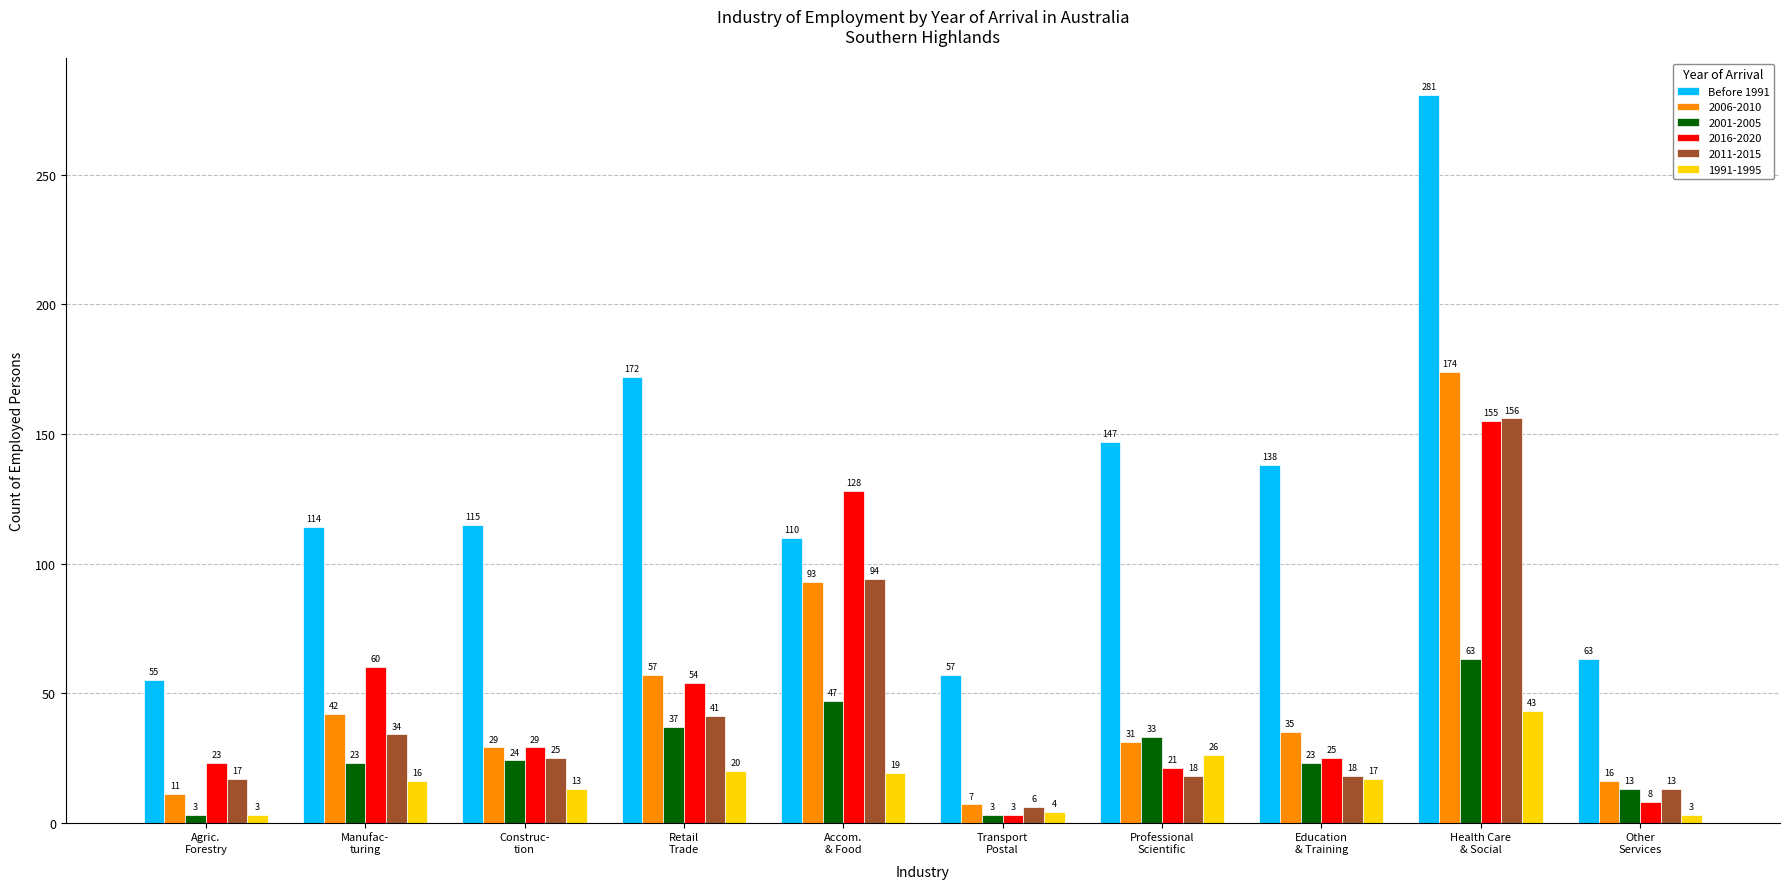

What is the sum of all 1991-1995 values?

164